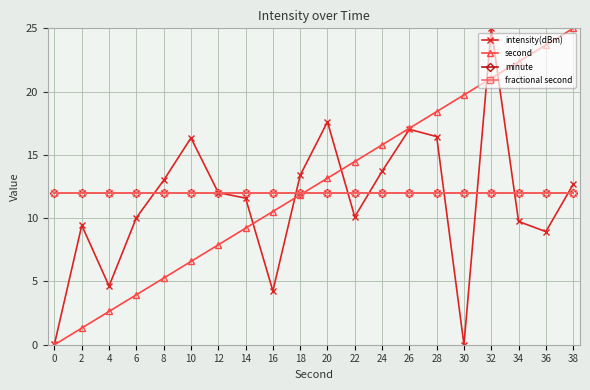

What is the sum of all minute values?

240.0